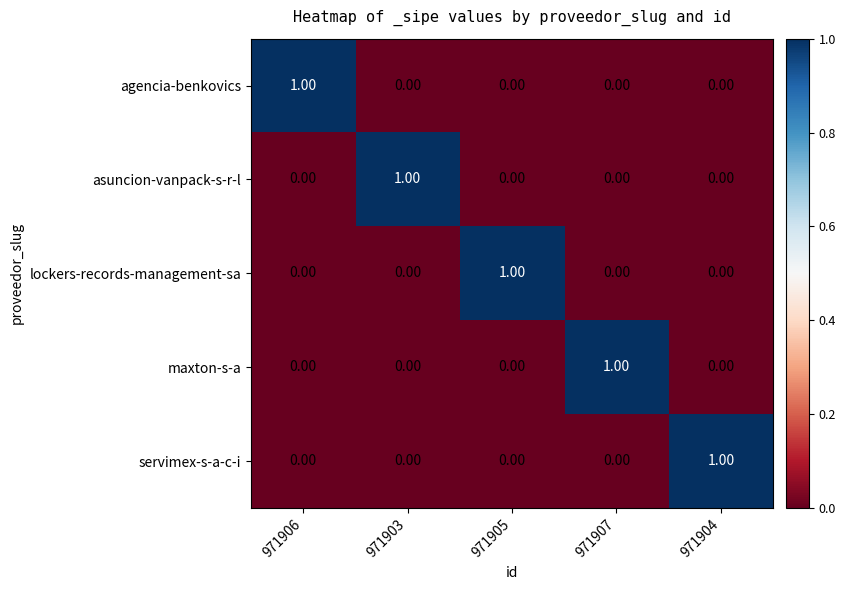

At how many categories does at least one series exceed 0?

5